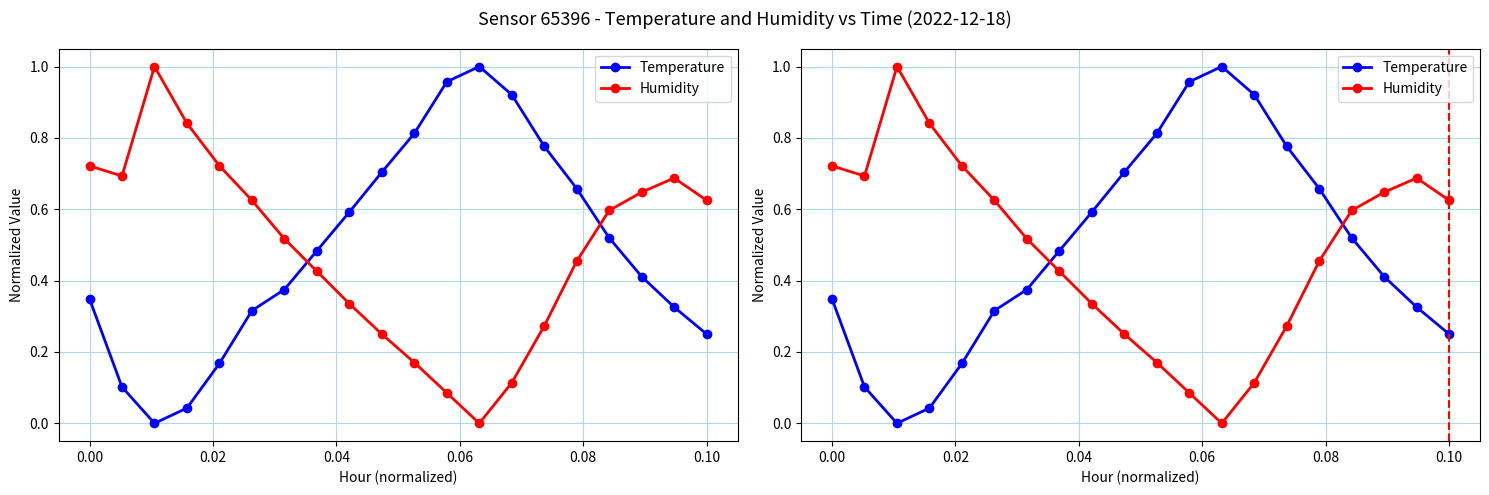

What is the difference between the maximum and minimum values in the Temperature series?

1.0